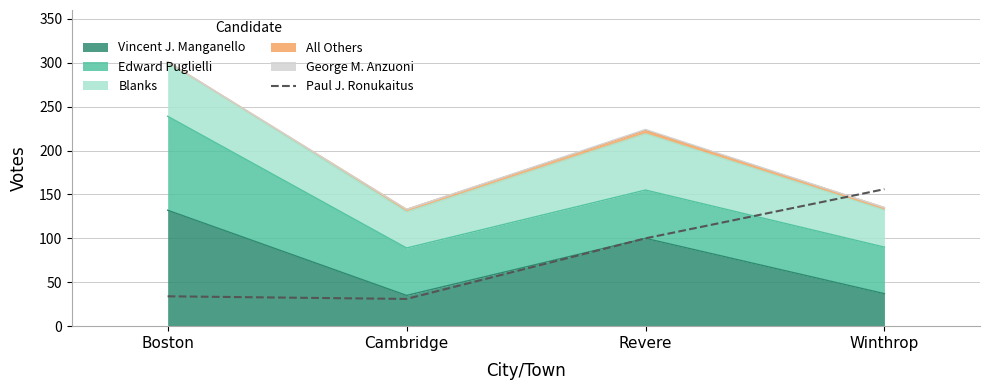

What is the sum of all values?

321